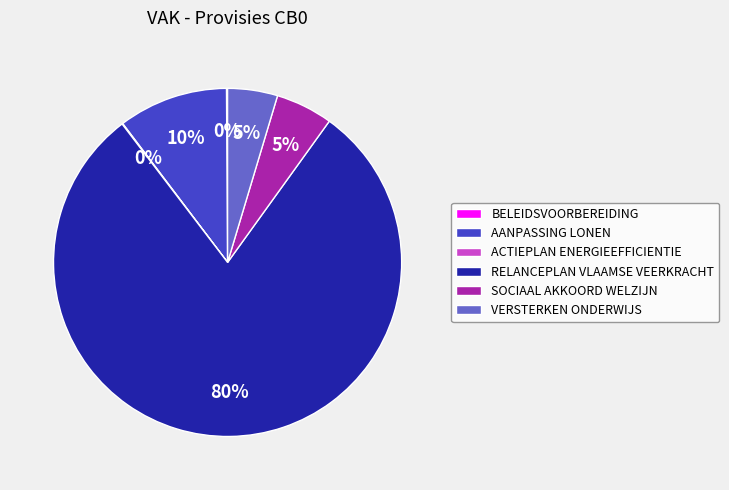

To the nearest percent, what is the difference between the RELANCEPLAN VLAAMSE VEERKRACHT and AANPASSING LONEN slice percentages?

70%